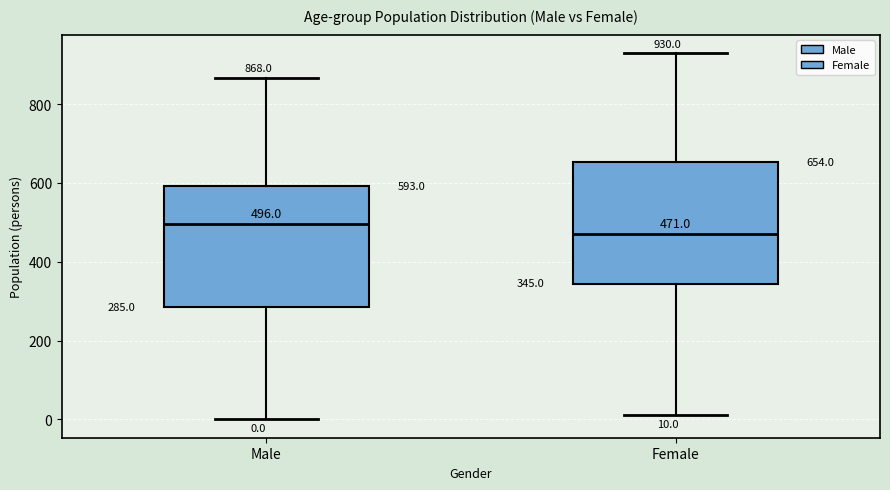

Which box has the highest median line?

Male